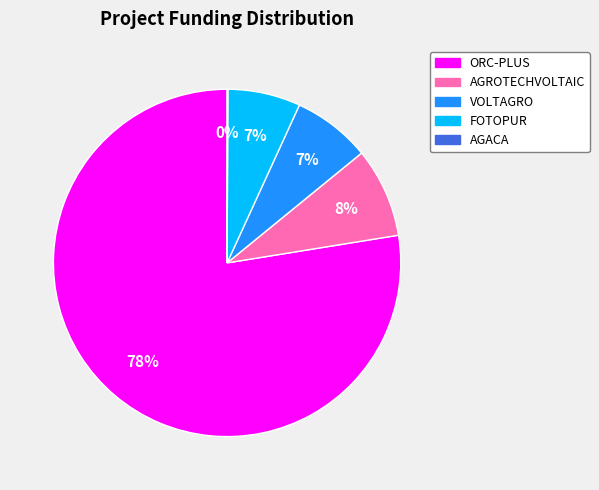

Combined, do ORC-PLUS and VOLTAGRO account for over 50%?

Yes